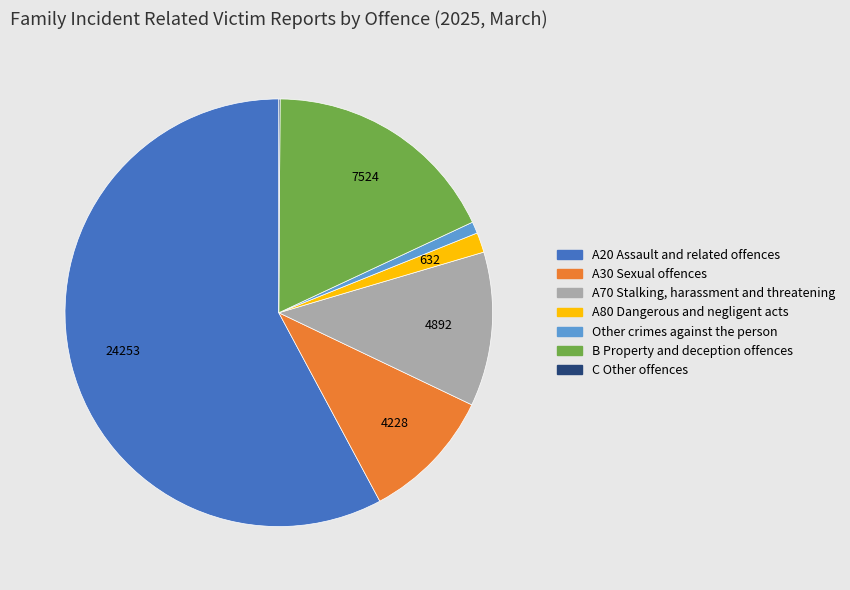

Is A70 Stalking, harassment and threatening the majority of the pie?

No